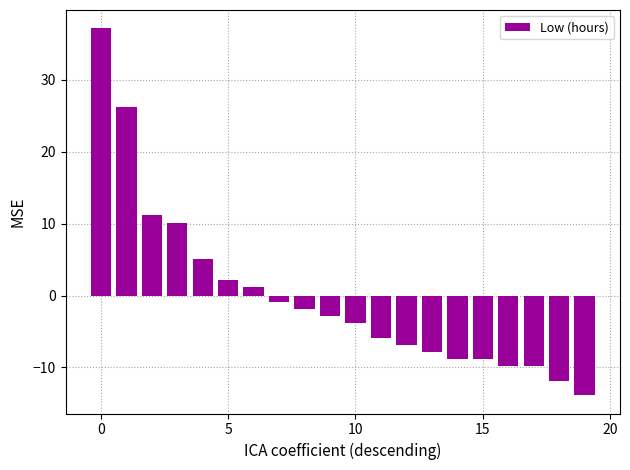

What is the difference between the maximum and minimum values?

51.0